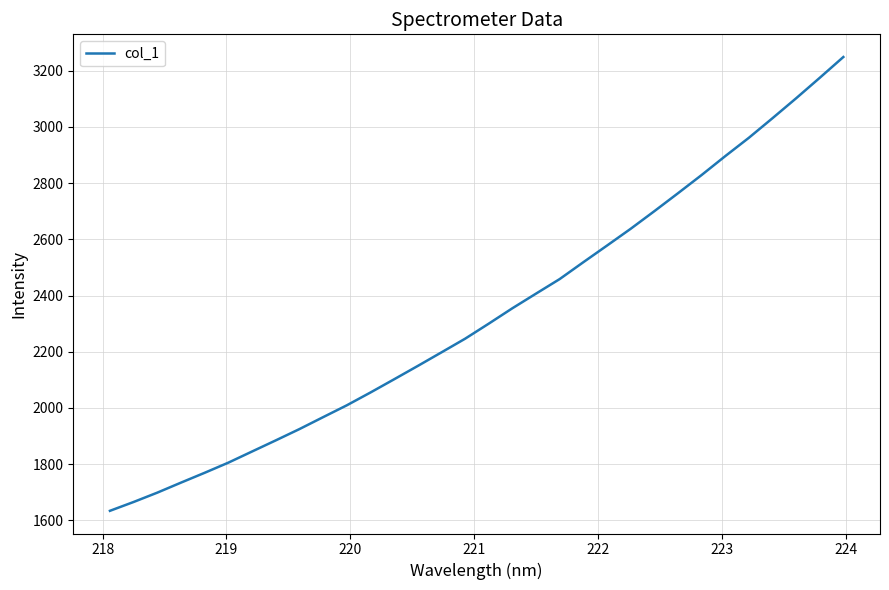

What is the maximum value shown in the chart?

3248.8